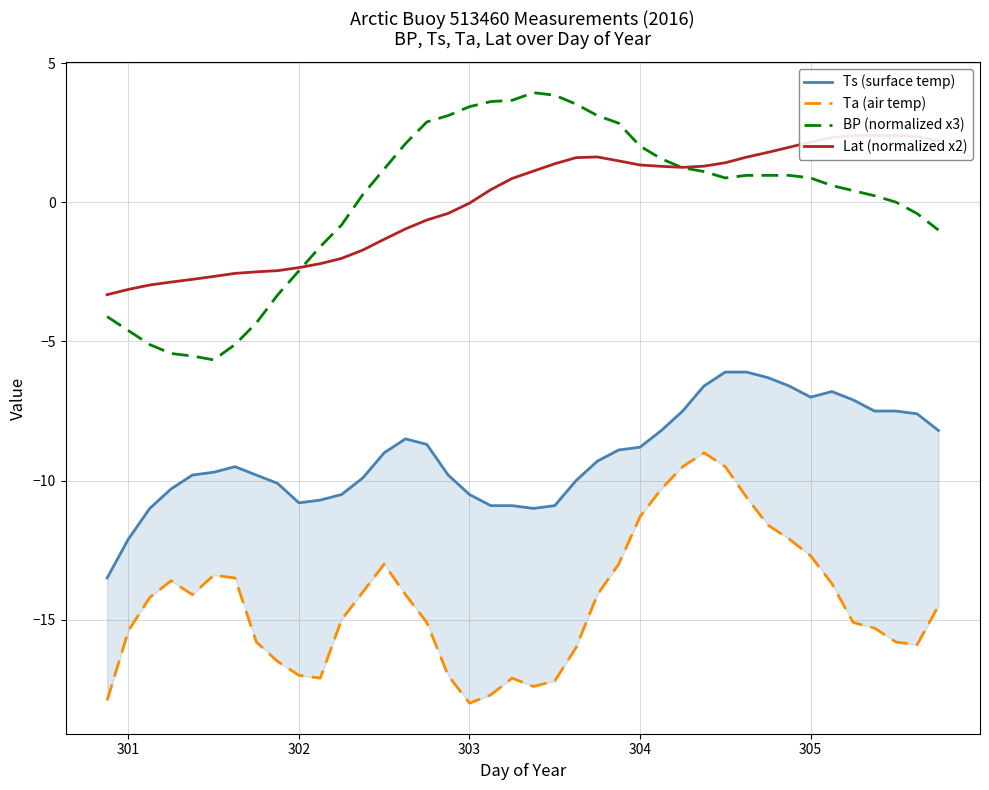

Is it true that BP (normalized x3) equals -1.9 at 301?

False